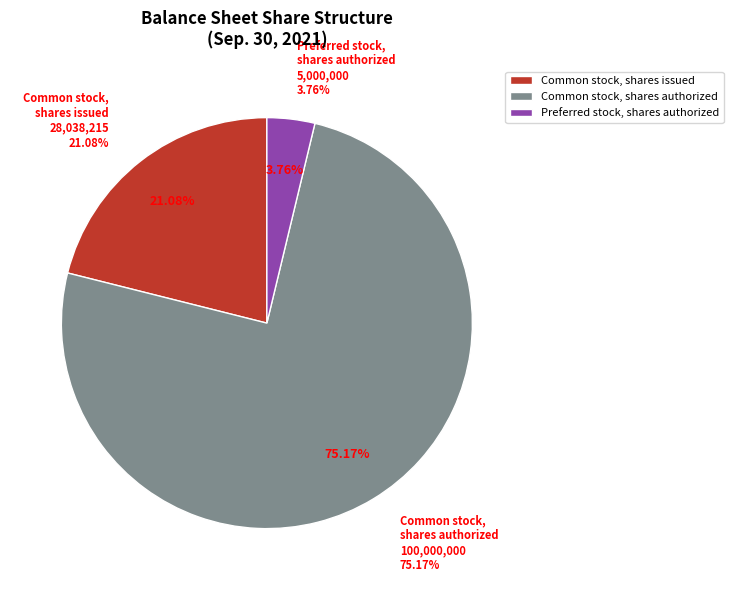

Is Common stock, shares issued the majority of the pie?

No